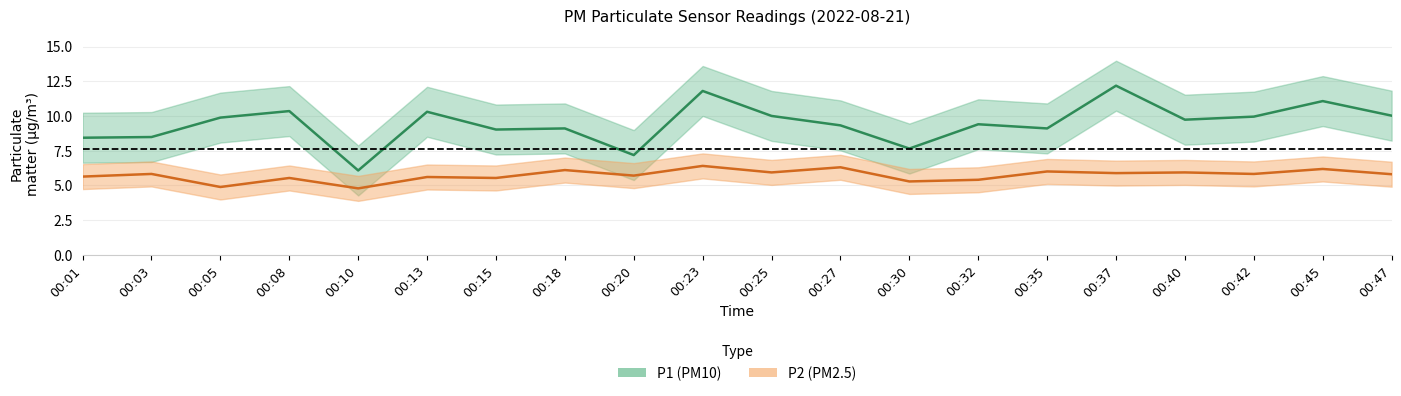

Where is the first local minimum for P2?

00:05